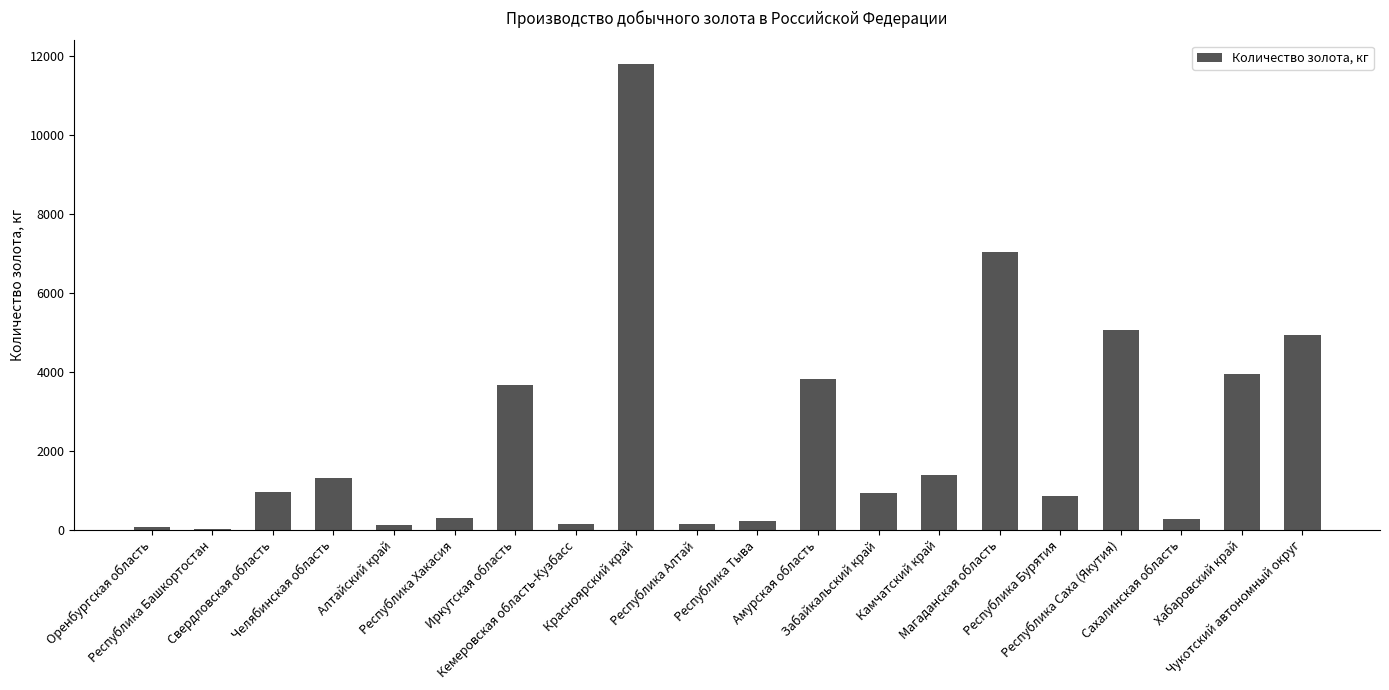

Which has a higher value, Республика Алтай or Амурская область?

Амурская область